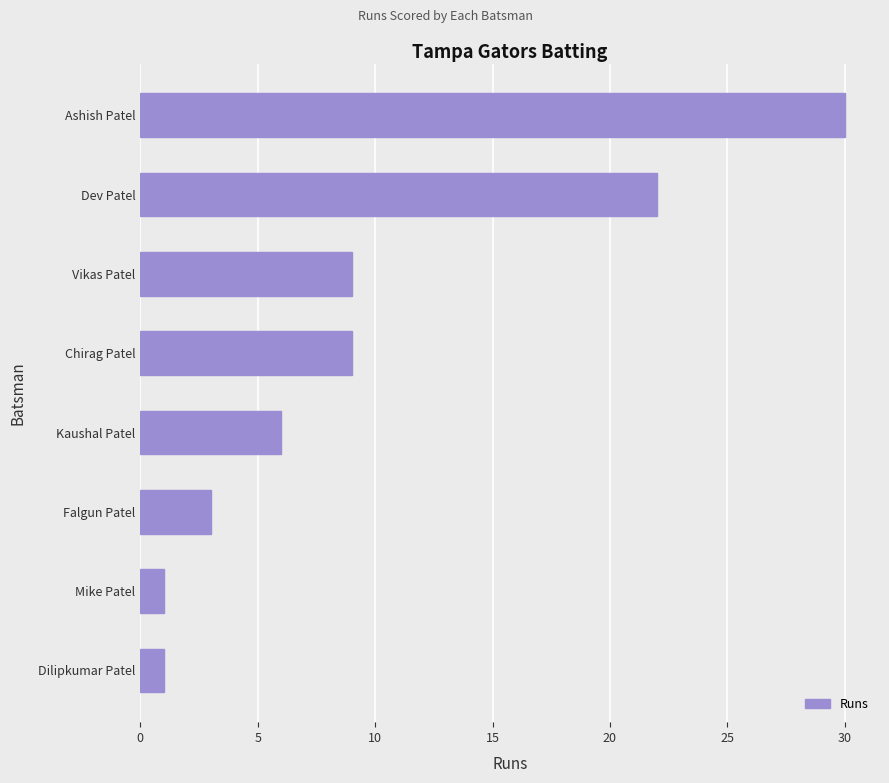

What position from the bottom is Falgun Patel?

3